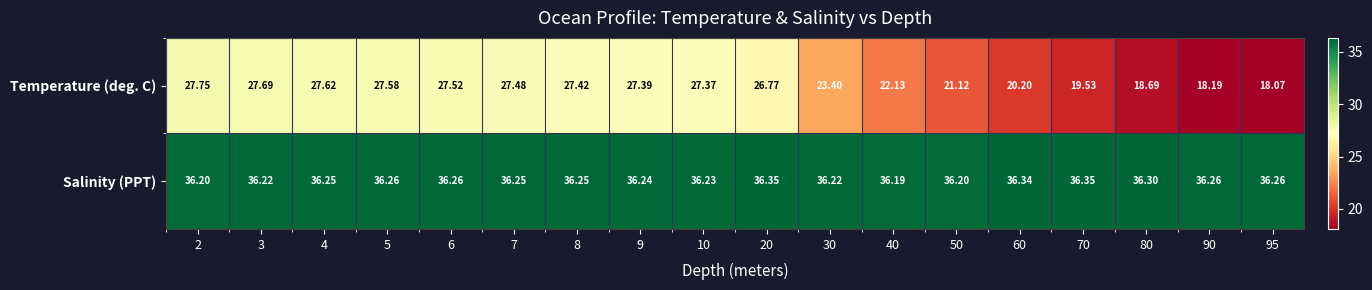

At which category is the sum across all series the highest?

2